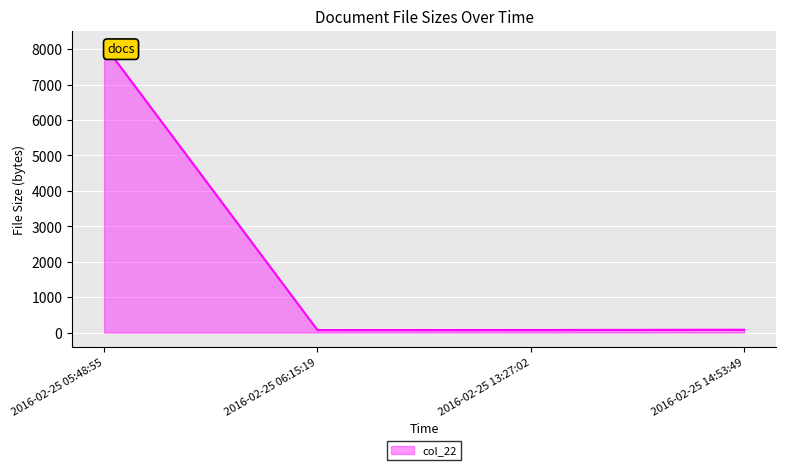

What is the difference between the maximum and second lowest values?

8046